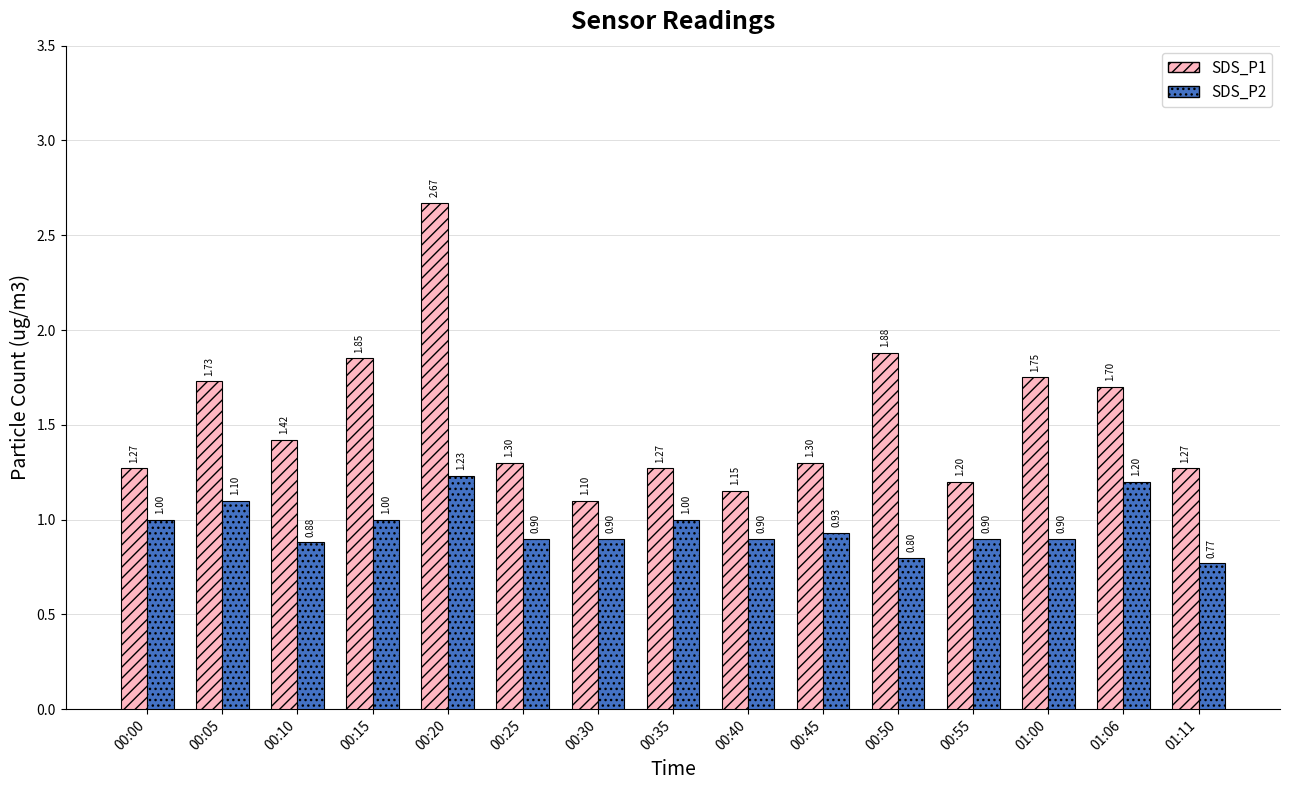

True or false: SDS_P2 has a value of 0.2 at 00:45.

False